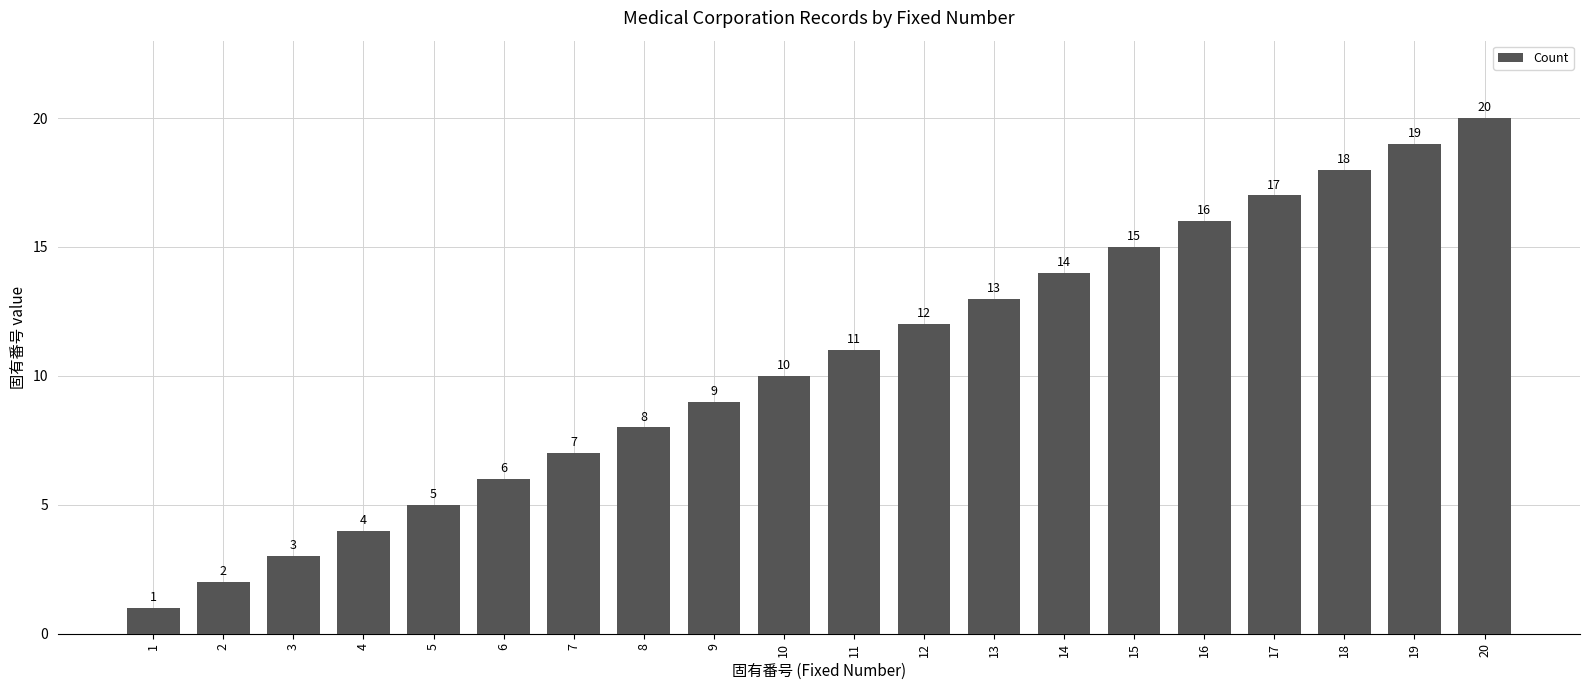

How many series are shown in this chart?

1